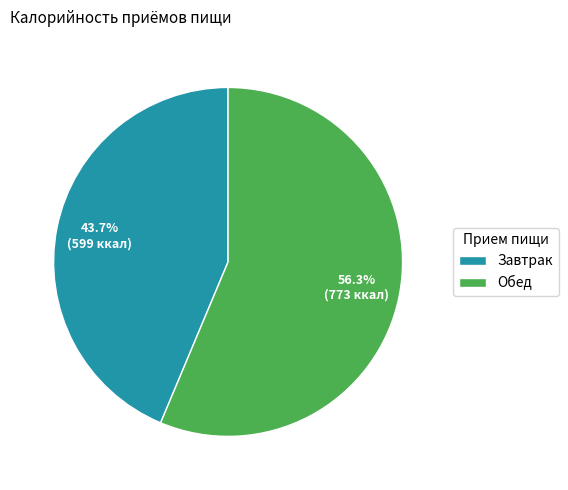

True or false: Обед accounts for 48% of the total.

False